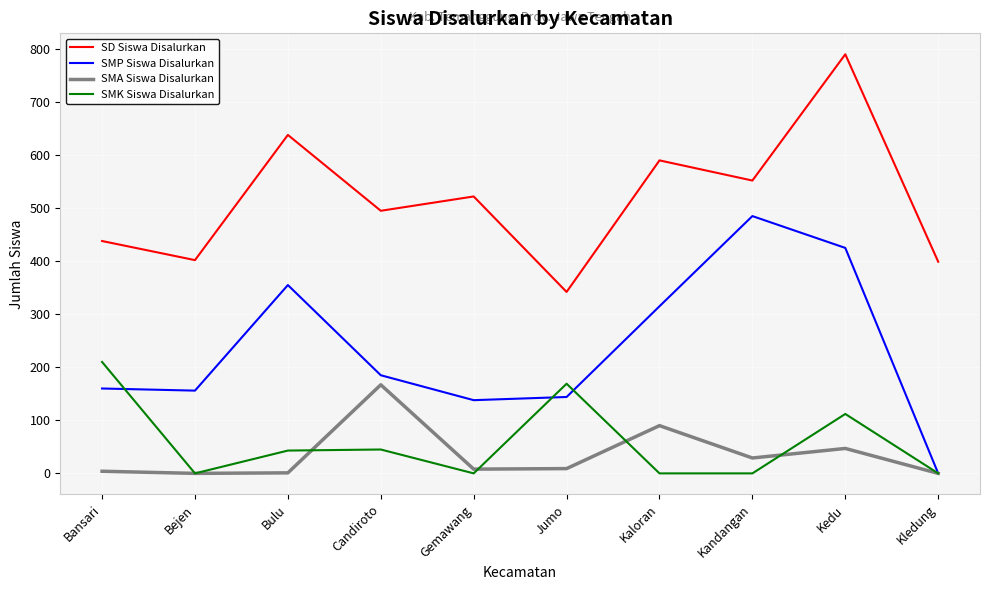

Which series has the largest total across all categories?

SD Siswa Disalurkan